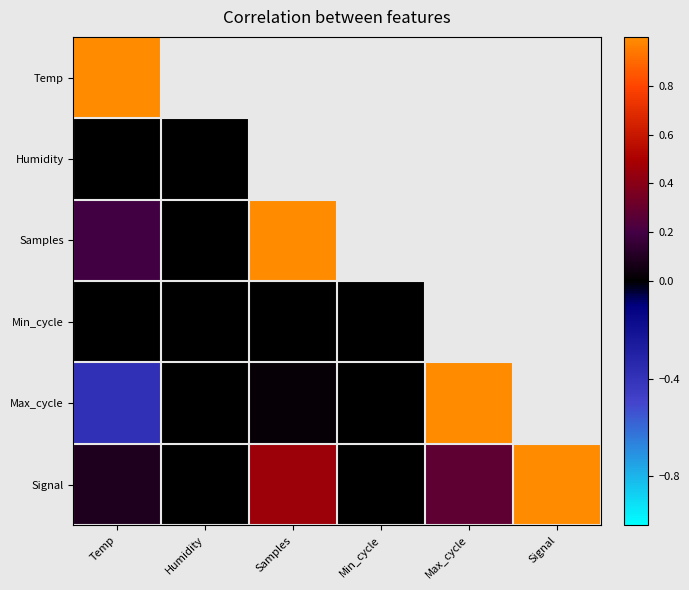

At how many categories does at least one series exceed 0?

4